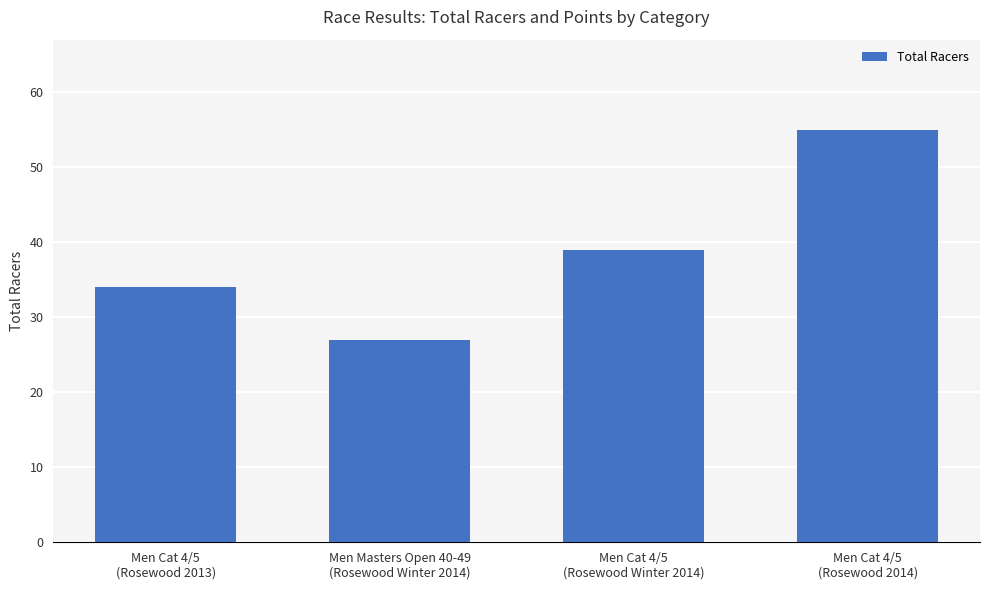

Rank the categories by value from lowest to highest.

Men Masters Open 40-49
(Rosewood Winter 2014), Men Cat 4/5
(Rosewood 2013), Men Cat 4/5
(Rosewood Winter 2014), Men Cat 4/5
(Rosewood 2014)